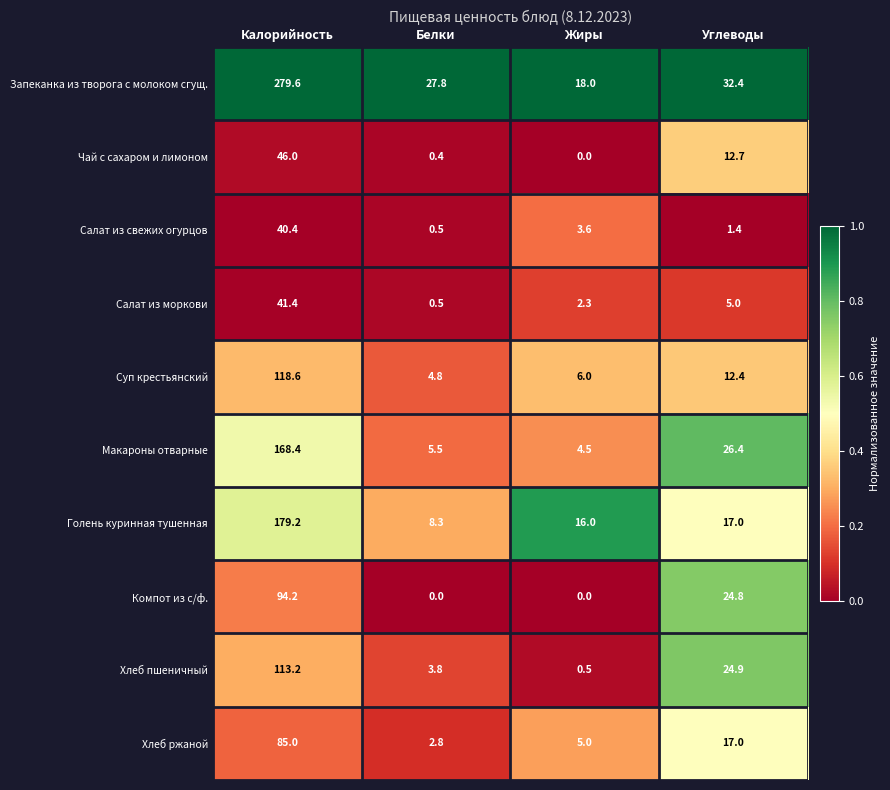

What is the sum of the Хлеб ржаной values at Калорийность and Углеводы?

102.0